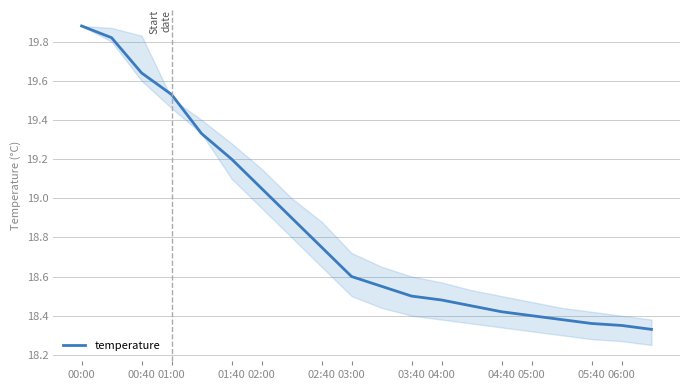

Is this an area chart (filled region under the line)?

No